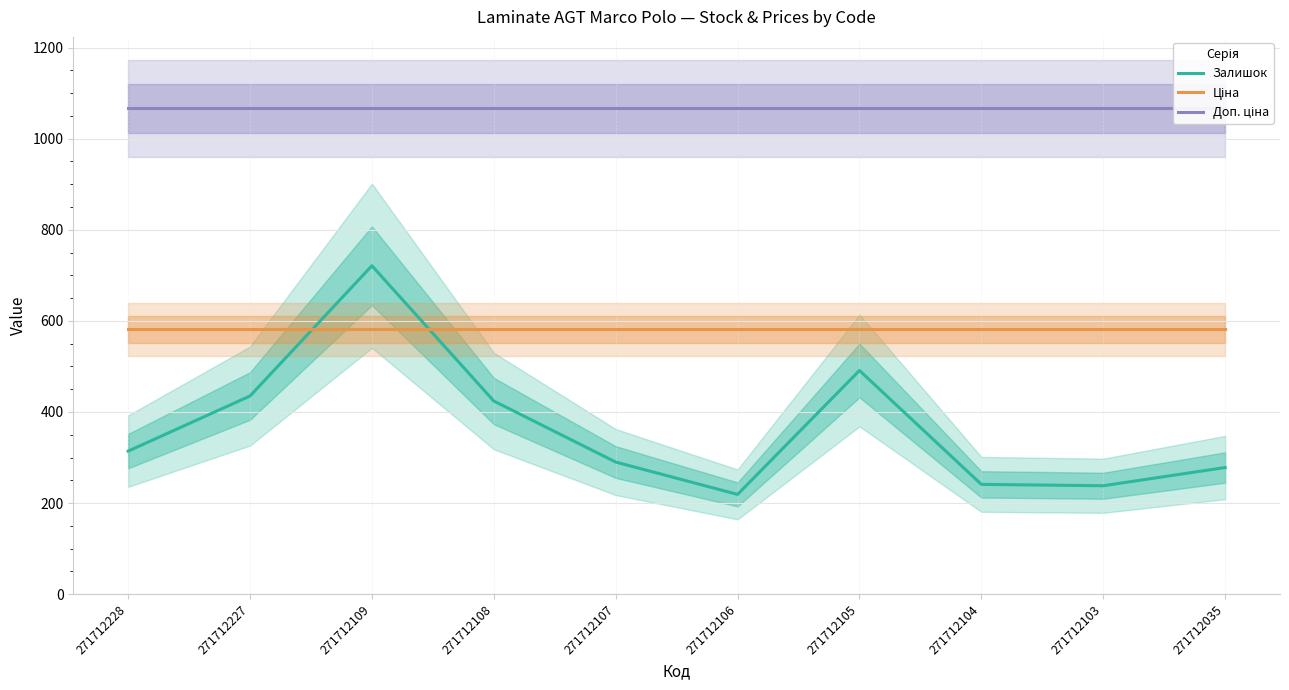

What are all the series names shown in the legend?

Залишок, Ціна, Доп. ціна